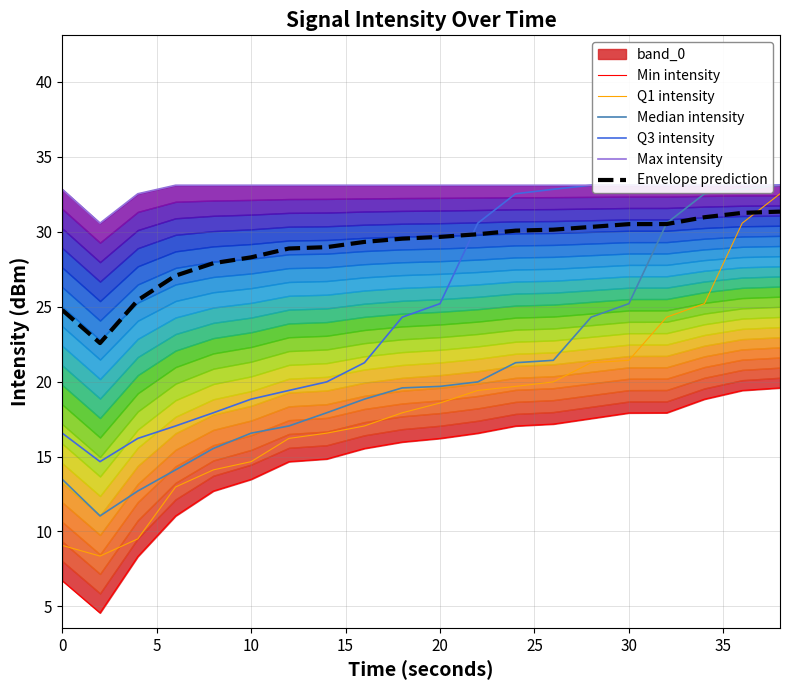

True or false: Q1 intensity and Q3 intensity cross at least once.

False